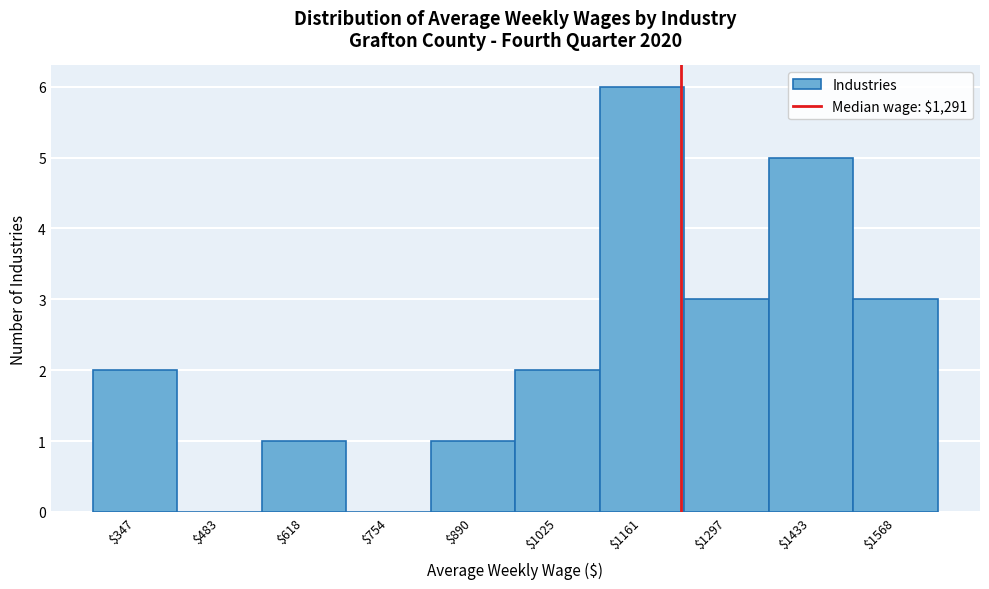

What is the sum of all values?

23